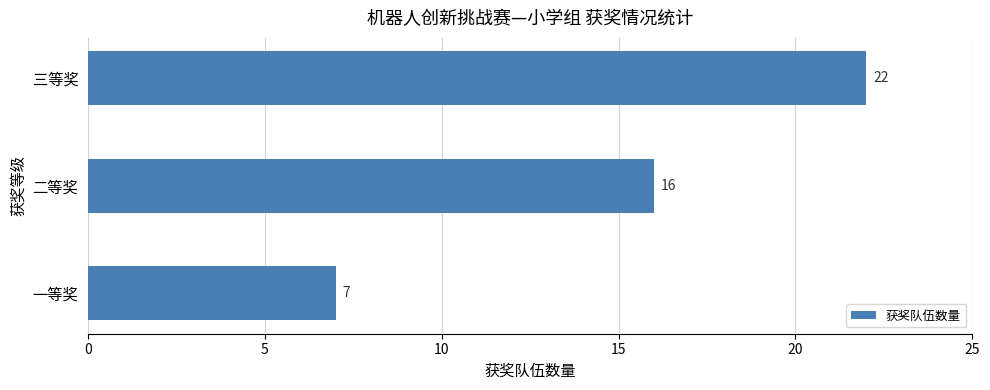

Reading top to bottom, transcribe all the data shown in this chart.

三等奖=22	二等奖=16	一等奖=7